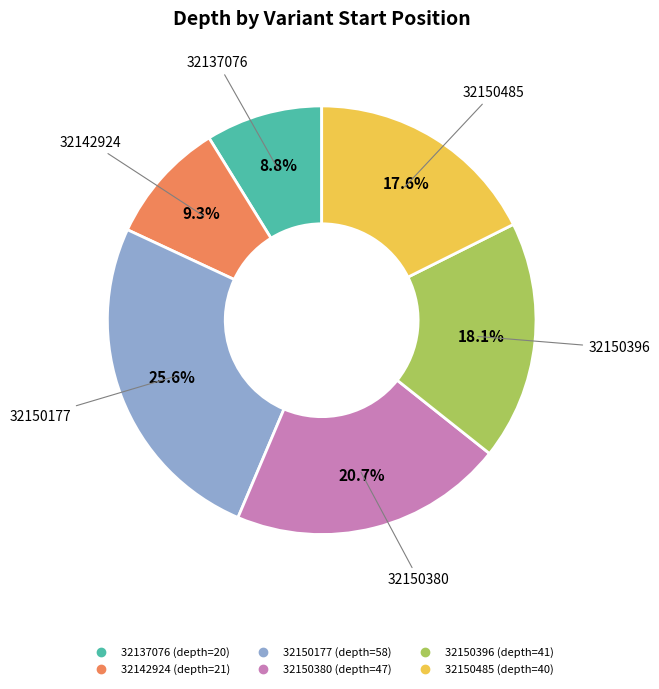

True or false: 32137076 accounts for 9% of the total.

True